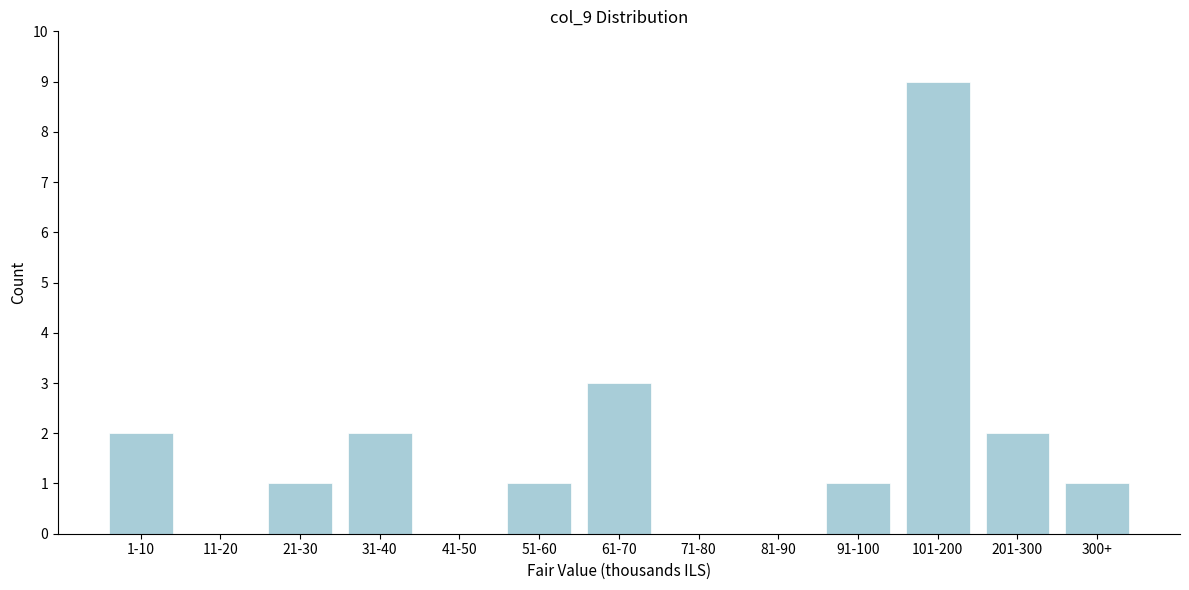

Reading left to right, extract all data points from this chart.

1-10=2	11-20=0	21-30=1	31-40=2	41-50=0	51-60=1	61-70=3	71-80=0	81-90=0	91-100=1	101-200=9	201-300=2	300+=1